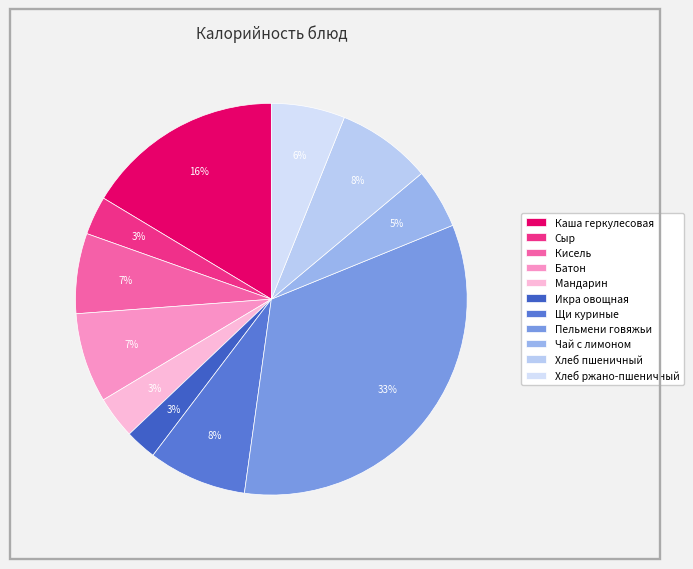

Rank the categories by value from highest to lowest.

Пельмени говяжьи, Каша геркулесовая, Щи куриные, Хлеб пшеничный, Батон, Кисель, Хлеб ржано-пшеничный, Чай с лимоном, Мандарин, Сыр, Икра овощная